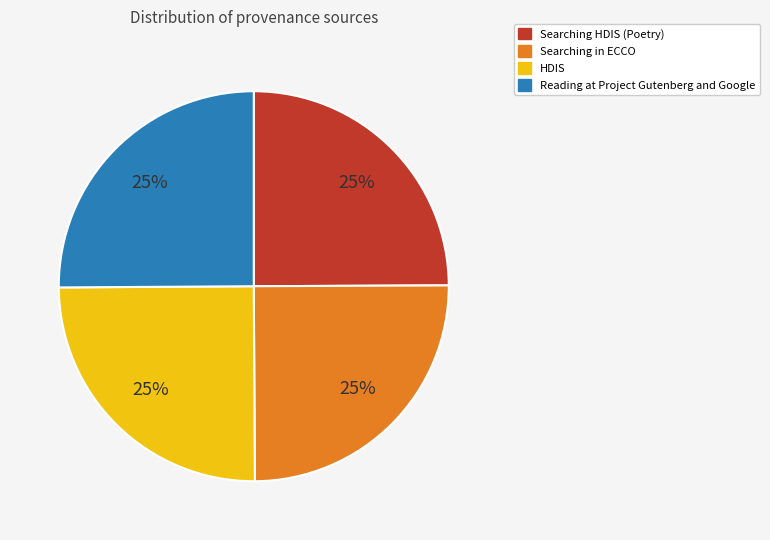

Is there any slice that represents more than half of the pie?

No